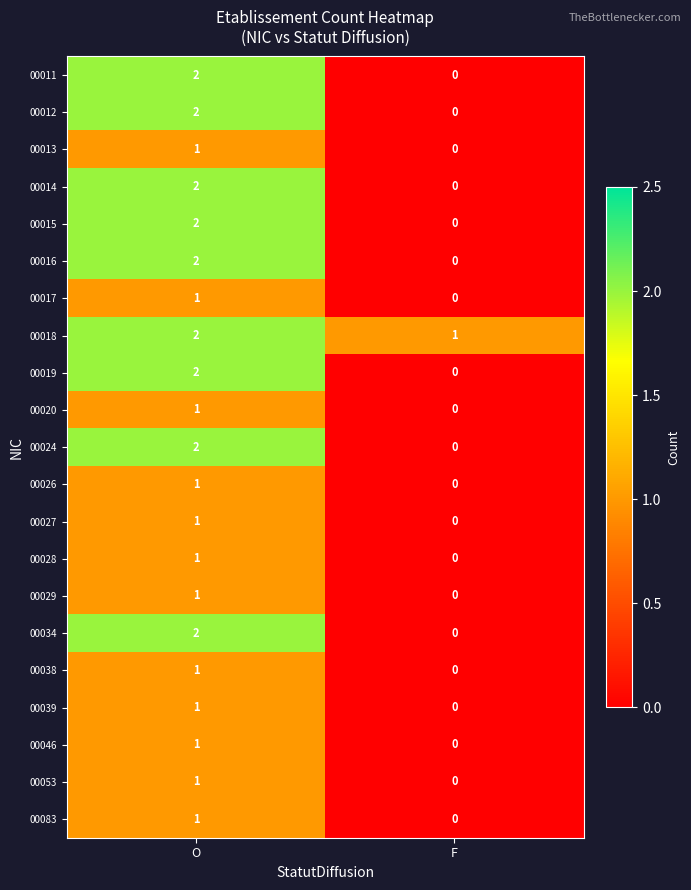

What is the total value across all series at F?

1